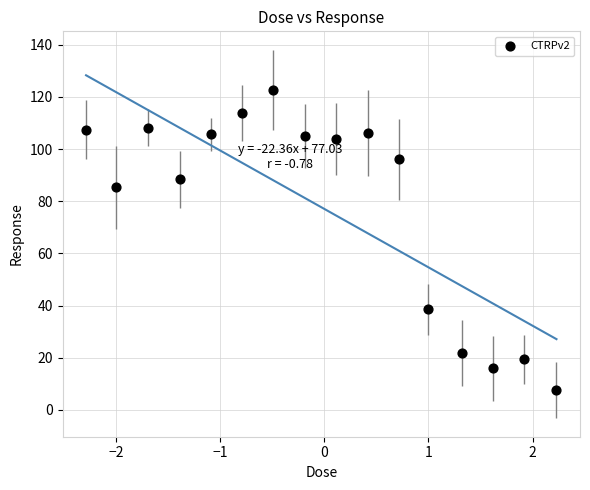

What is the range of Y values (max minus min)?

115.0